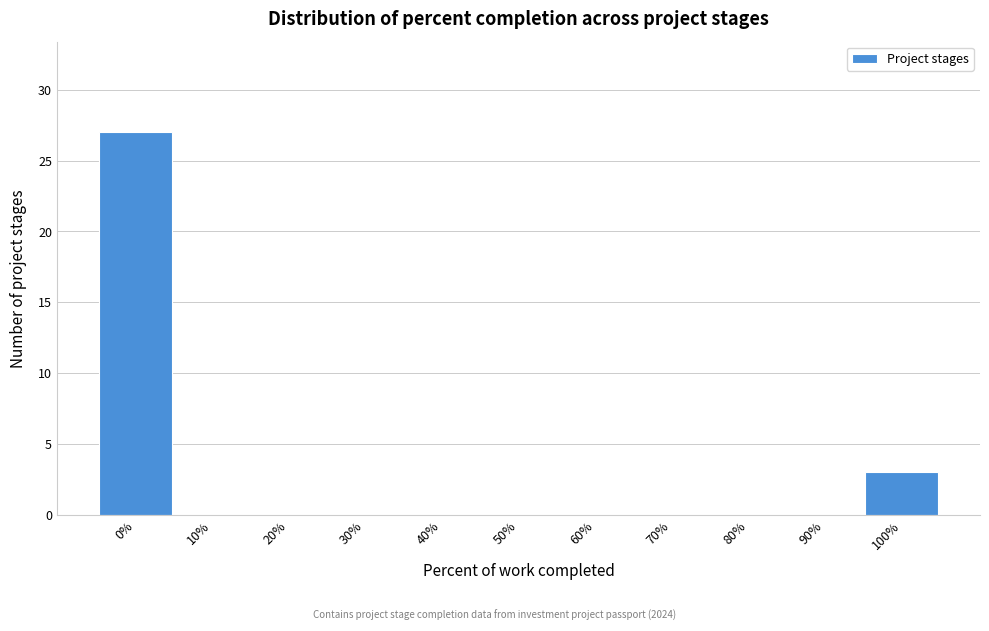

Reading right to left, transcribe all the data shown in this chart.

100%=3	90%=0	80%=0	70%=0	60%=0	50%=0	40%=0	30%=0	20%=0	10%=0	0%=27